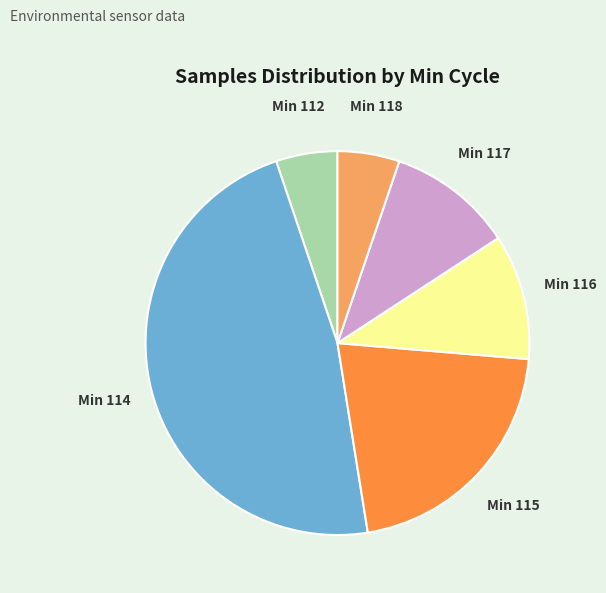

Is there a majority slice in this chart?

No